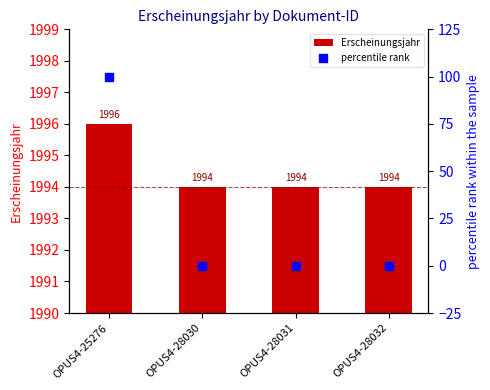

Which series has the largest Y range (max minus min)?

percentile rank